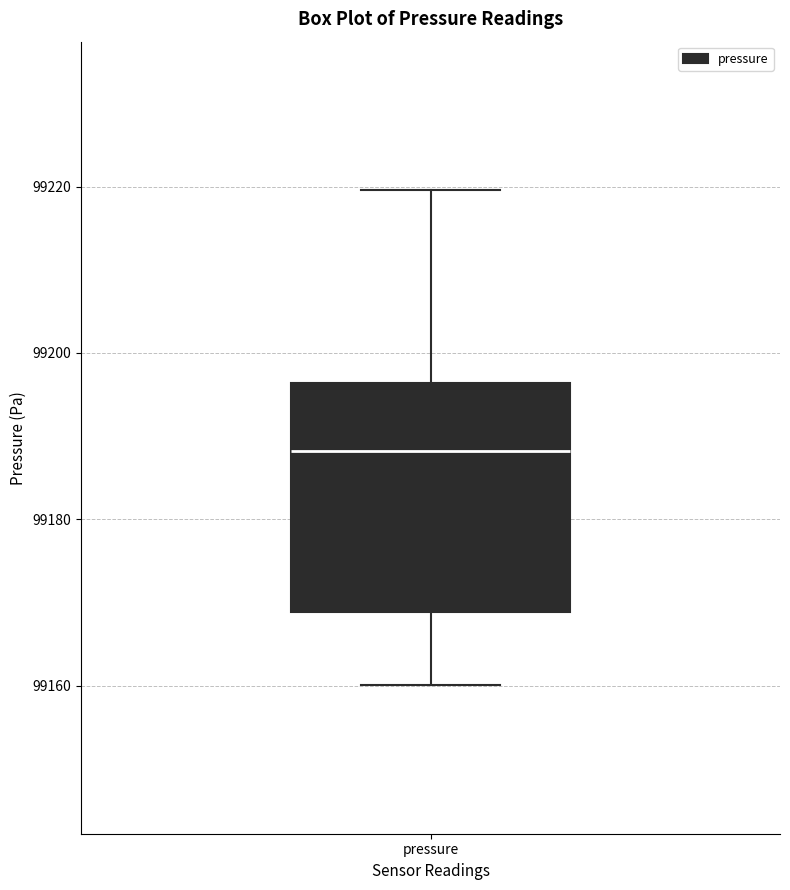

Where does the lower whisker of the box for pressure end on the y-axis? The values are not printed on the chart, so give them approximately, as read against the axis.

99160